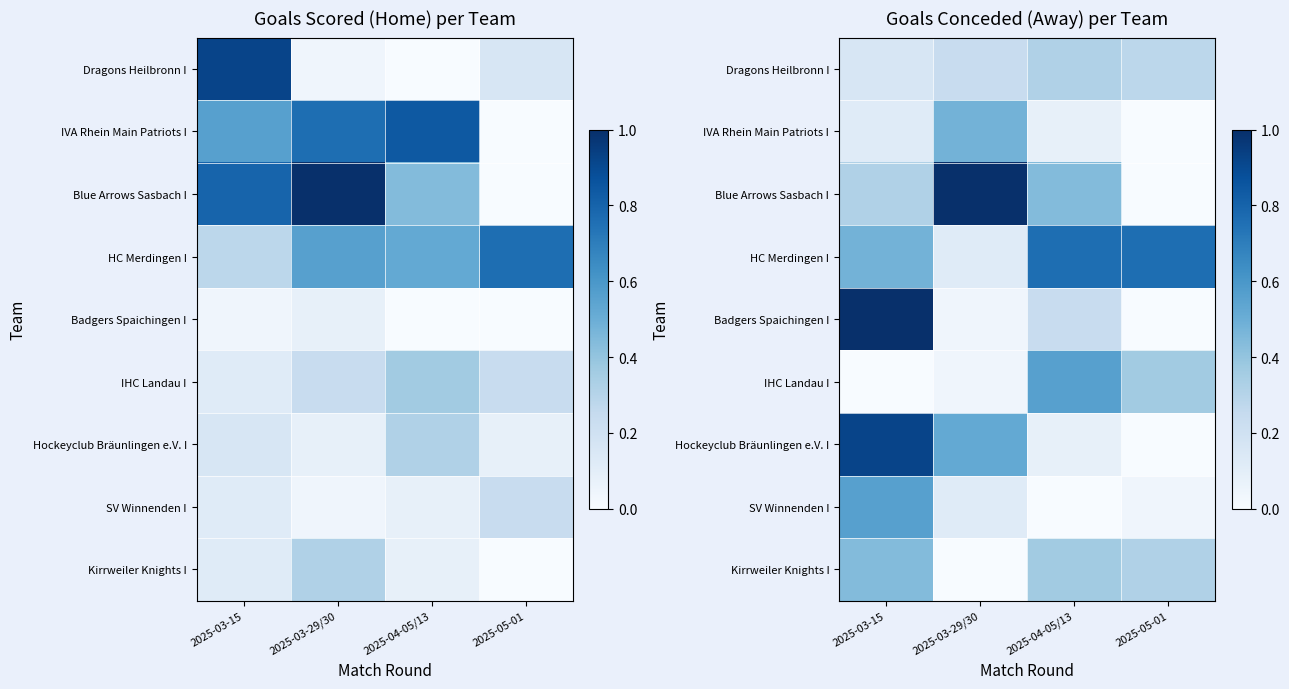

Is it true that Kirrweiler Knights I equals 0.3 at 2025-03-15?

False